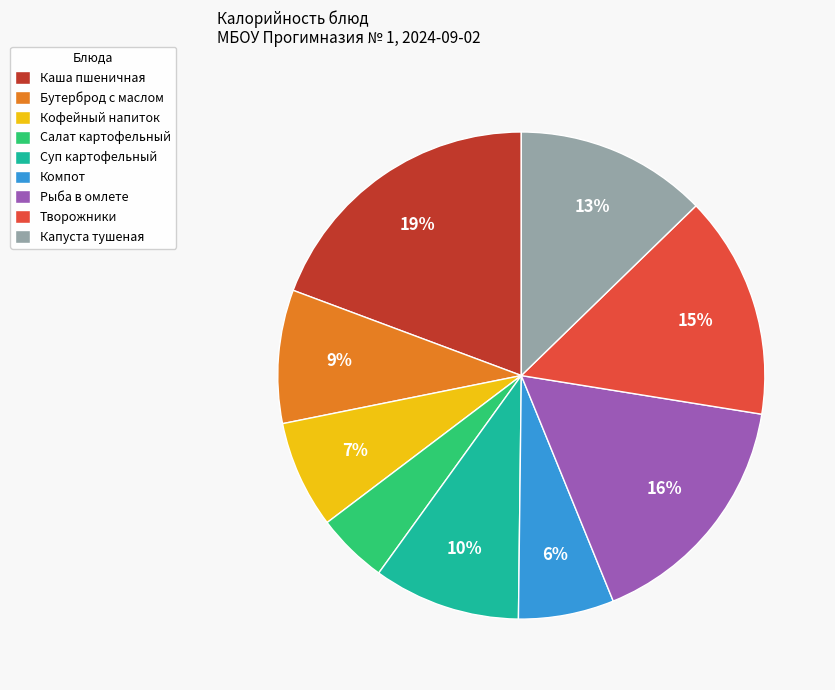

To the nearest percent, what is the difference between the Каша пшеничная and Рыба в омлете slice percentages?

3%